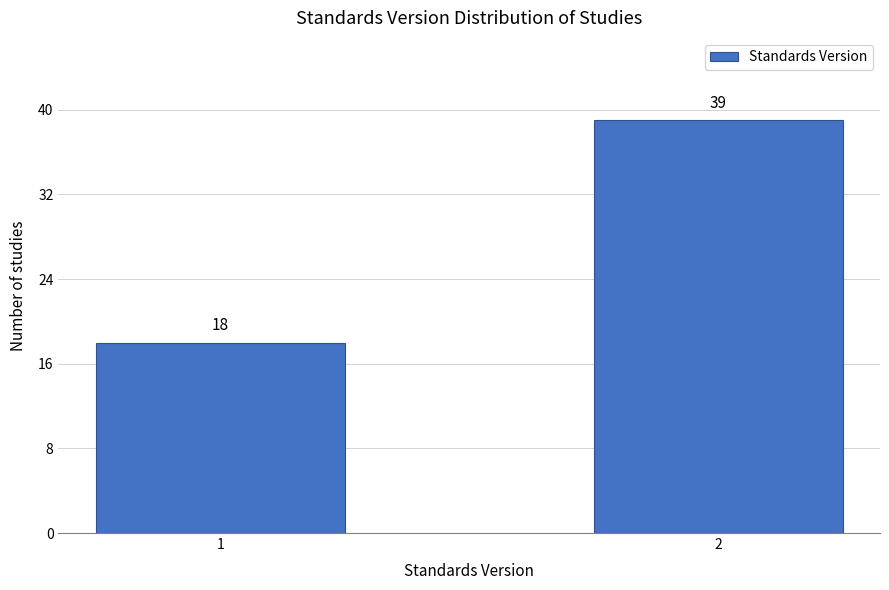

Reading left to right, list all the values displayed in this chart.

18	39